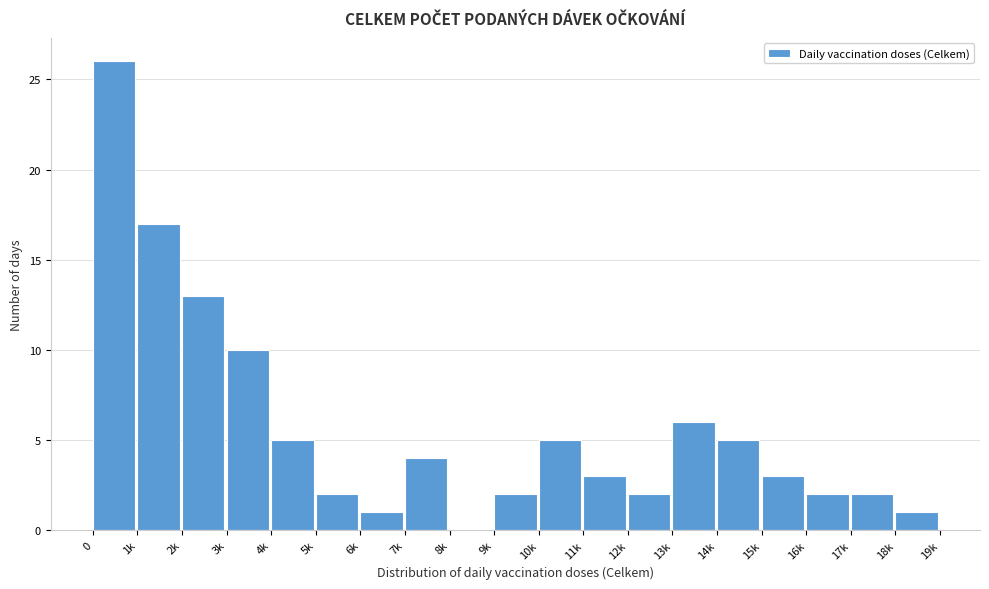

Reading left to right, list all the values displayed in this chart.

0=26	1k=17	2k=13	3k=10	4k=5	5k=2	6k=1	7k=4	8k=0	9k=2	10k=5	11k=3	12k=2	13k=6	14k=5	15k=3	16k=2	17k=2	18k=1